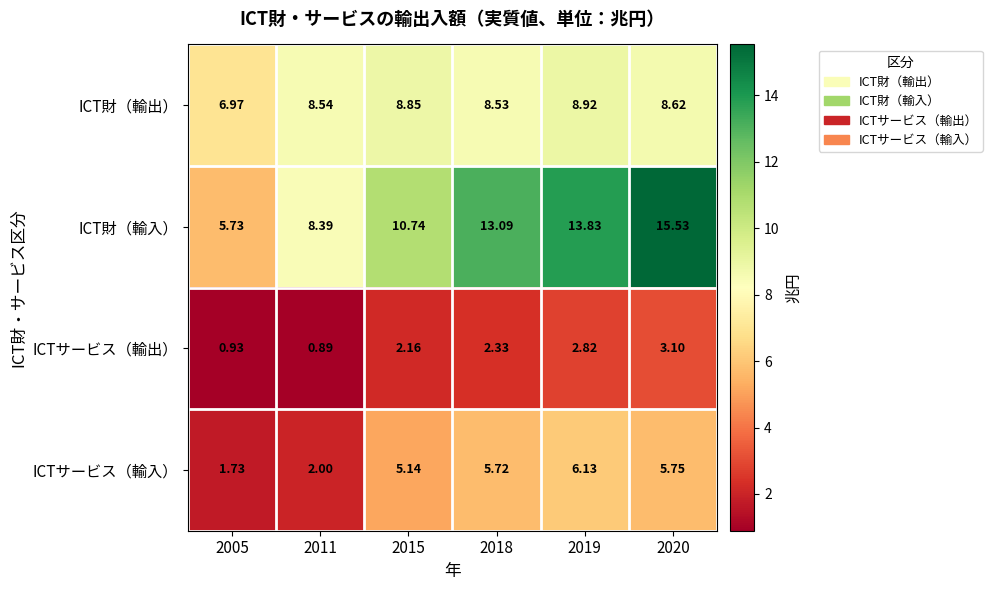

How many categories are shown in the chart?

6